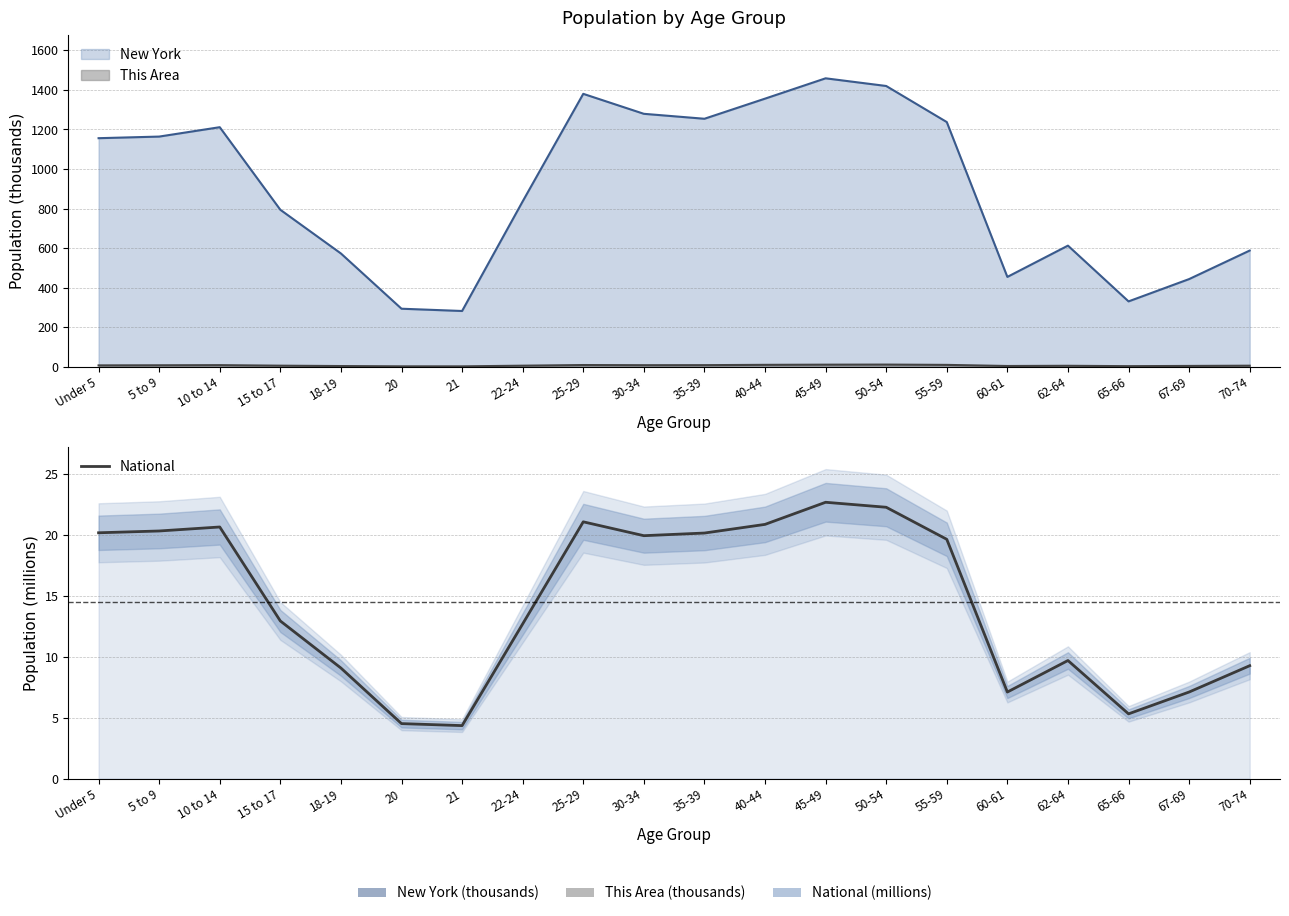

What is the value of the 9th point from the left?

21.1